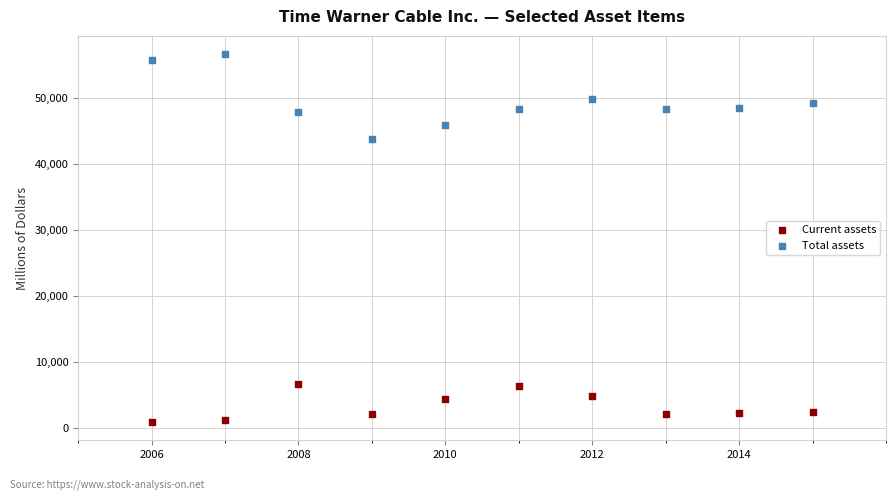

Which series reaches the maximum Y coordinate?

Total assets